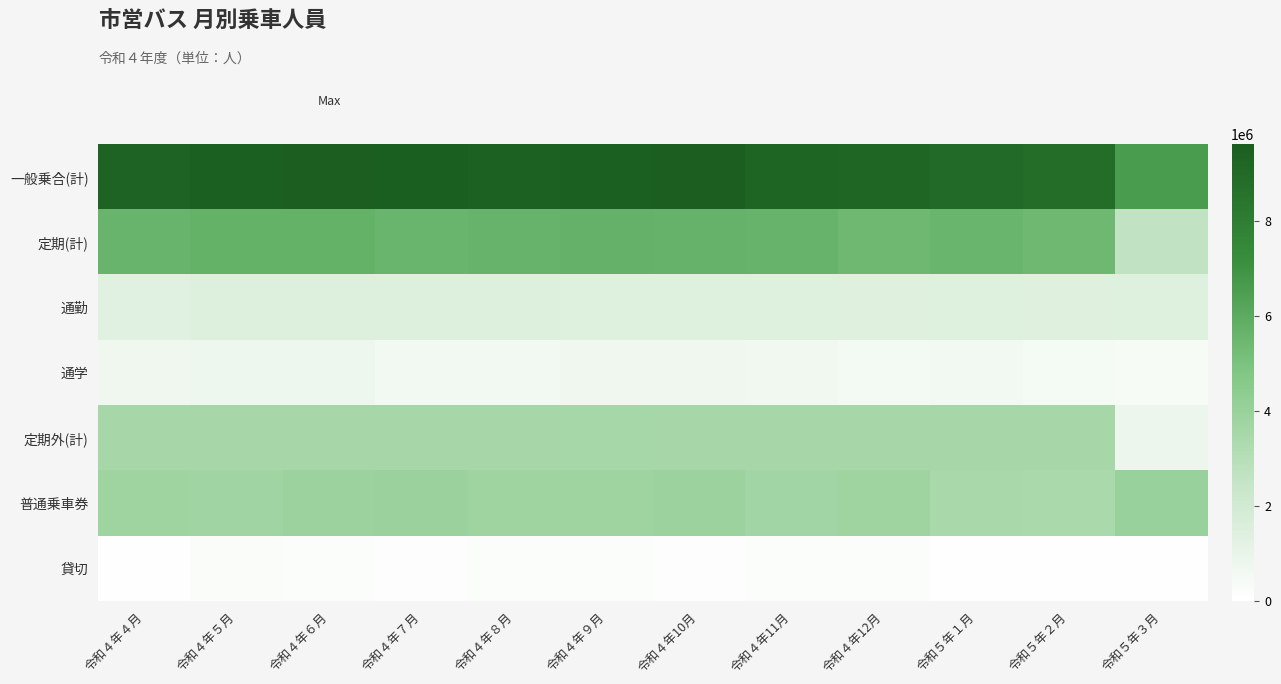

Which has a higher value, 令和５年２月 or 令和５年３月?

令和５年２月